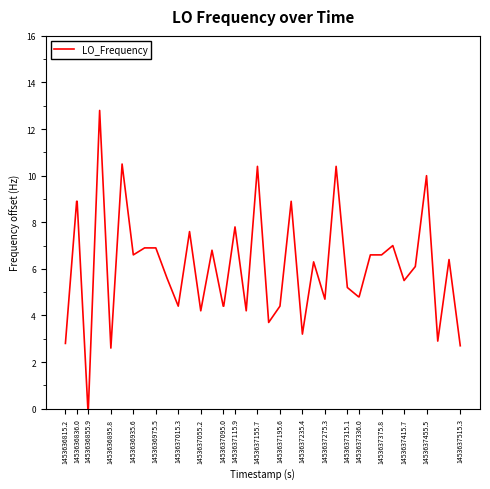

Reading left to right, extract all data points from this chart.

2.8	8.9	8.9	0.0	0.0	12.8	2.6	10.5	6.6	6.9	6.9	5.6	4.4	7.6	4.2	6.8	4.4	4.4	7.8	4.2	10.4	3.7	4.4	8.9	3.2	6.3	4.7	10.4	5.2	4.8	4.8	6.6	6.6	7.0	5.5	6.1	10.0	2.9	6.4	2.7